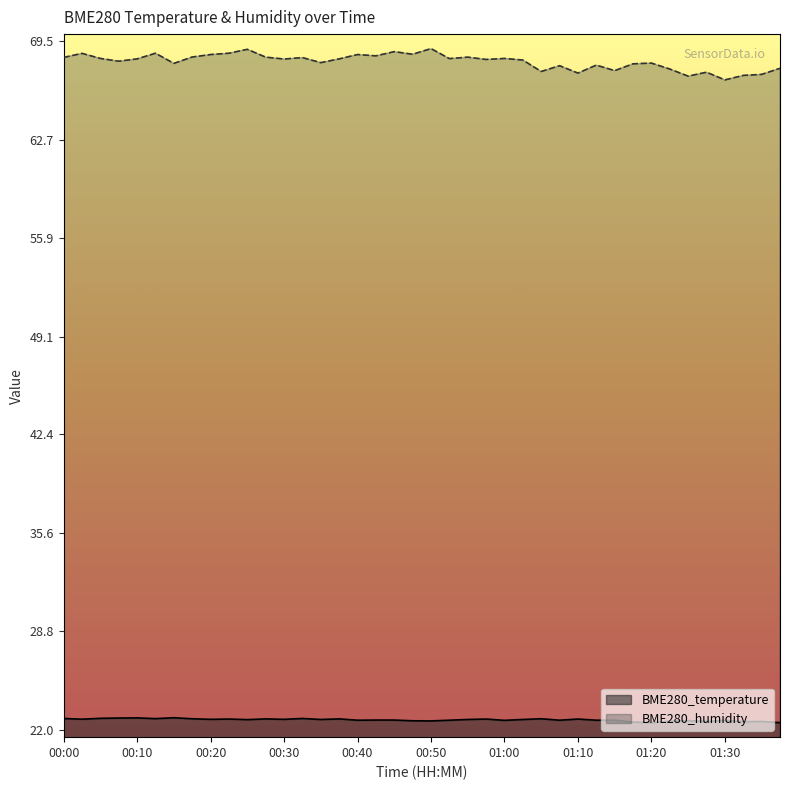

How many BME280_temperature values are between 22 and 23?

40